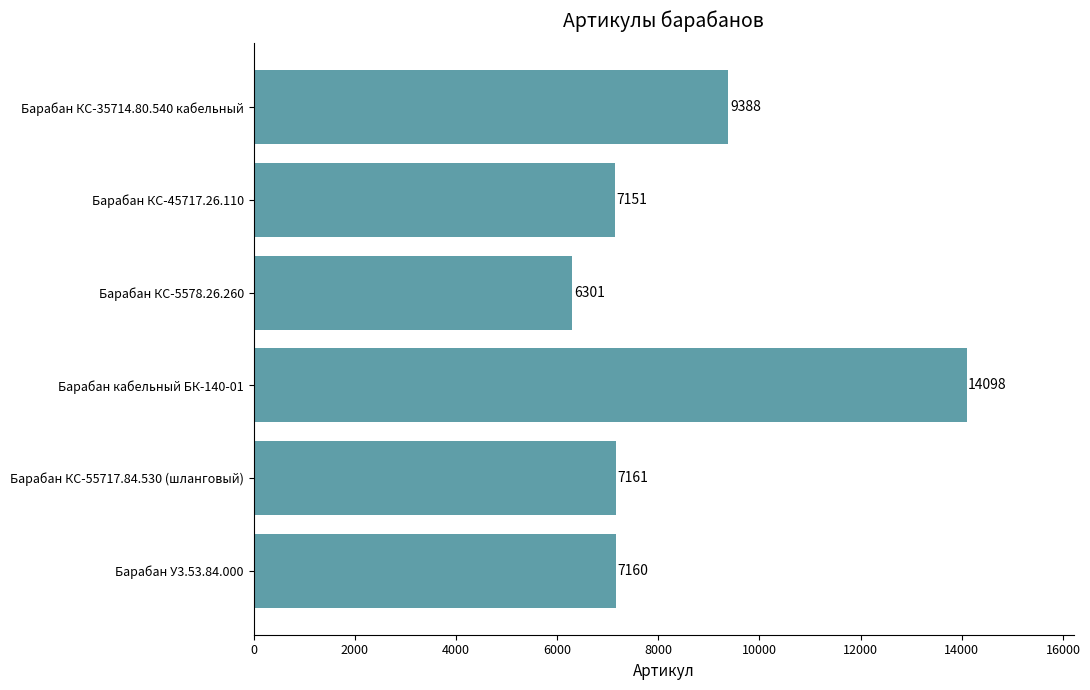

What is the change in value from Барабан КС-55717.84.530 (шланговый) to Барабан КС-5578.26.260?

-860